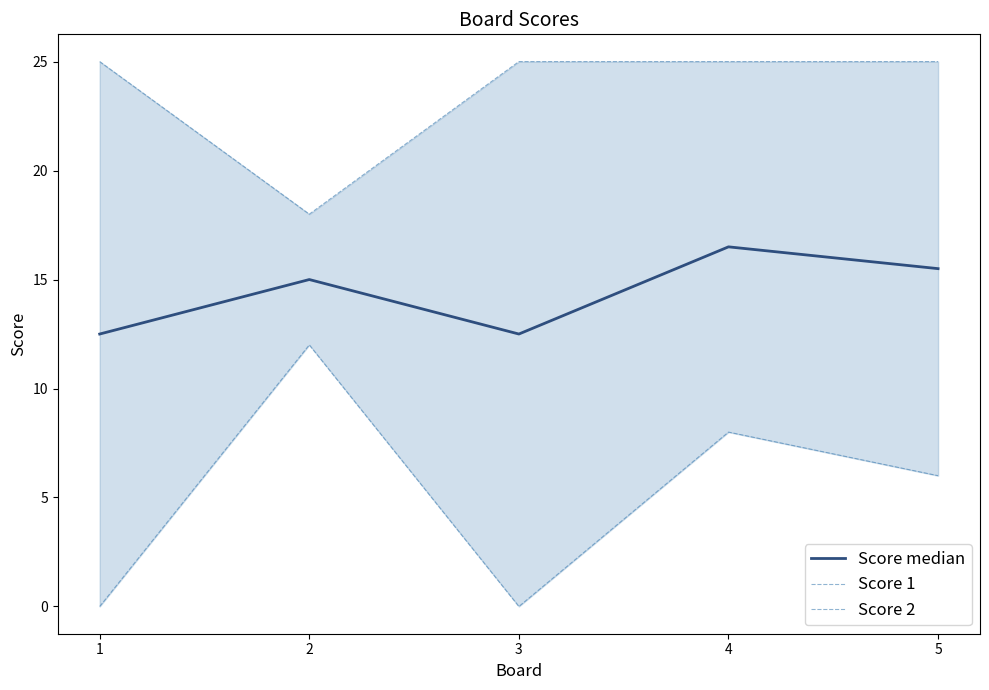

What is the difference between the highest and lowest values at 3?

25.0